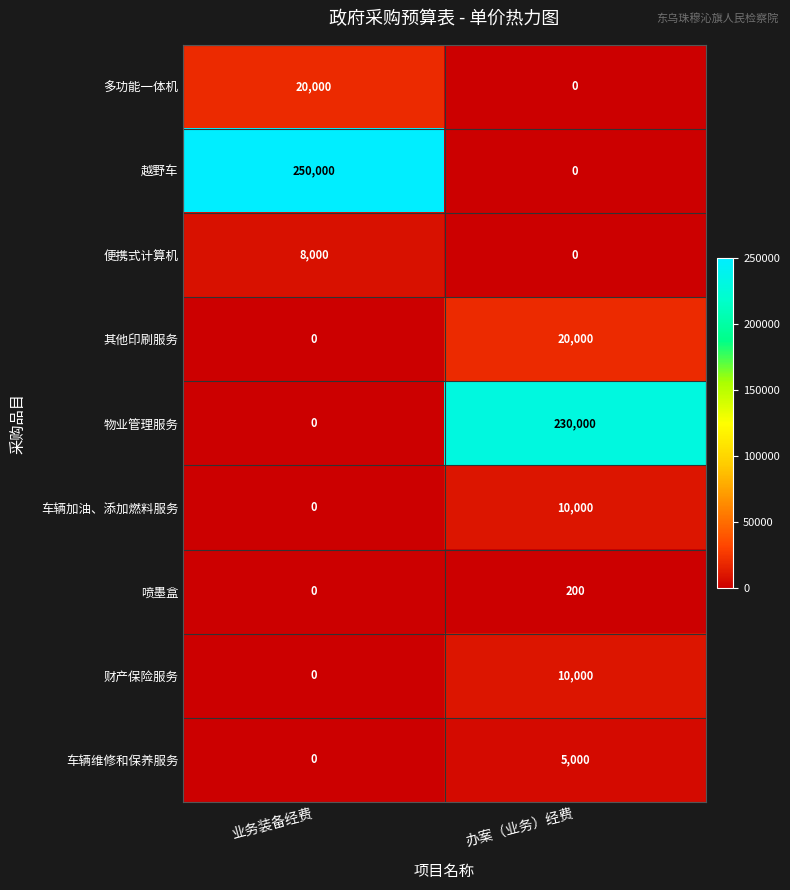

Reading left to right, extract all data points from this chart.

多功能一体机: 20000	0
越野车: 250000	0
便携式计算机: 8000	0
其他印刷服务: 0	20000
物业管理服务: 0	230000
车辆加油、添加燃料服务: 0	10000
喷墨盒: 0	200
财产保险服务: 0	10000
车辆维修和保养服务: 0	5000